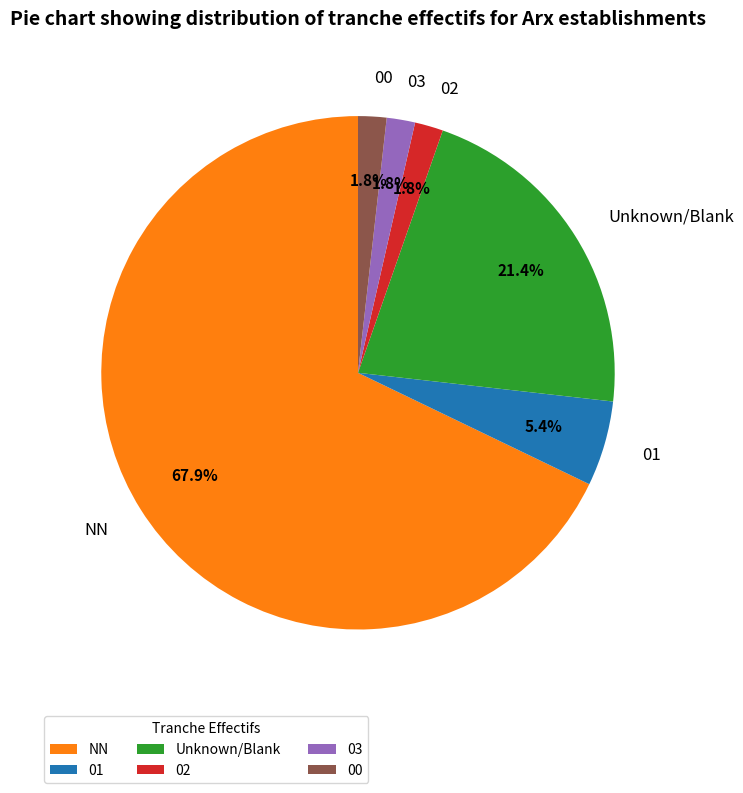

Which slice is the largest?

NN